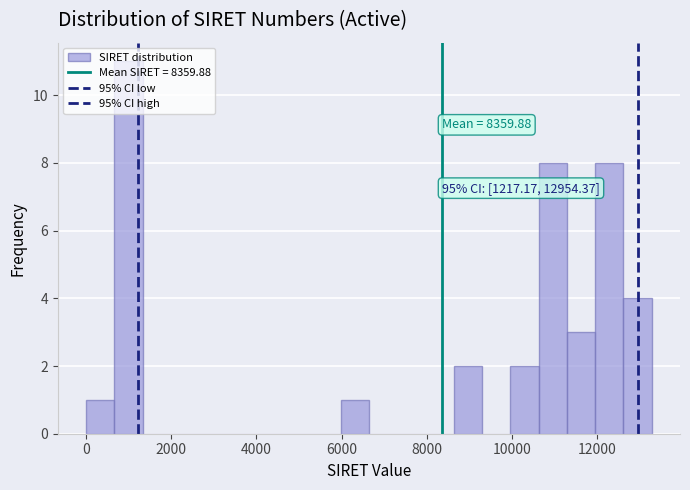

Read against the x-axis, roughly where is the centre of the tallest bar?

1000